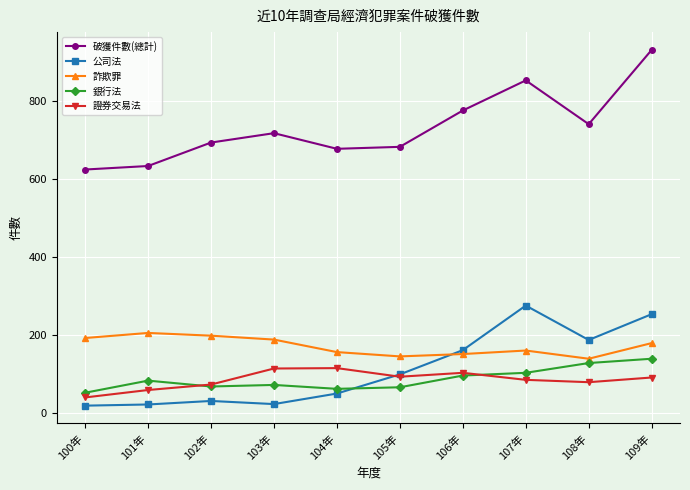

What is the total value across all series at 103年?

1118